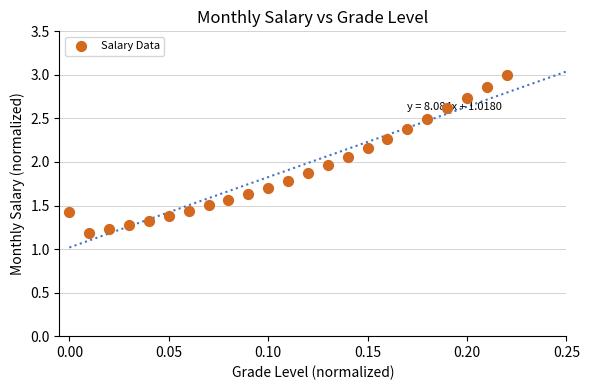

What is the range of Y values (max minus min)?

1.8